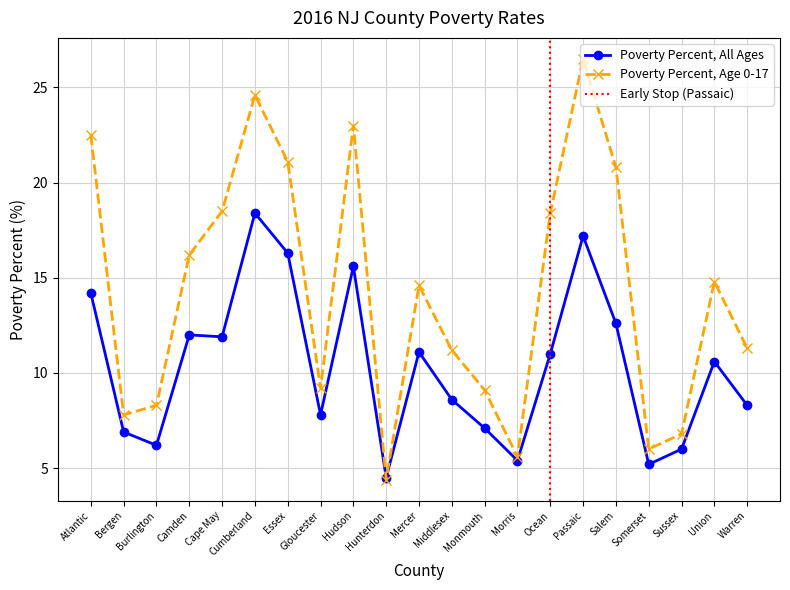

How many interior local peaks does the Poverty Percent, Age 0-17 series have?

5